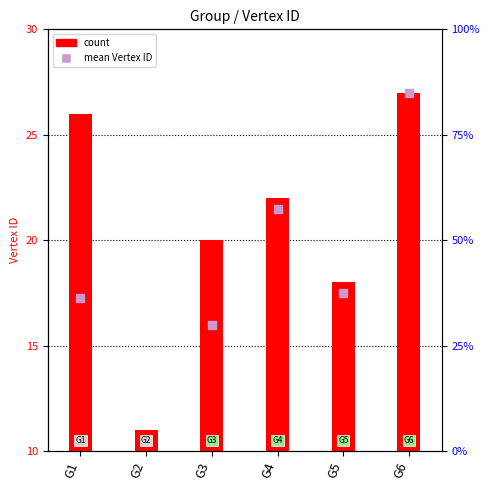

Approximately how many times larger is the value at G3 compared to G4?

0.7